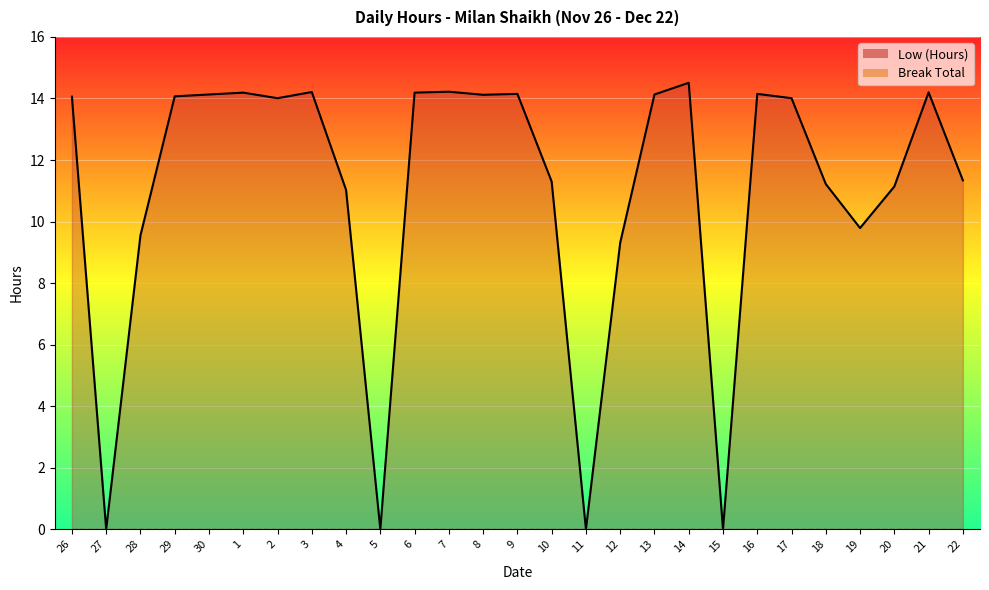

Reading right to left, what are all the values shown in this chart?

11.3	14.2	11.1	9.8	11.2	14.0	14.2	0.0	14.5	14.1	9.3	0.0	11.3	14.2	14.1	14.2	14.2	0.0	11.0	14.2	14.0	14.2	14.1	14.1	9.6	0.0	14.1